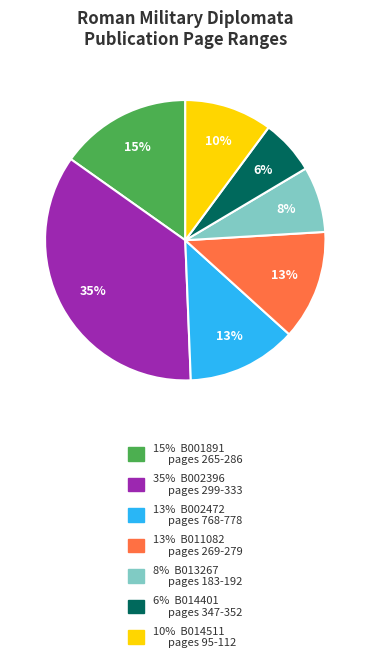

Count the number of slices in the pie.

7